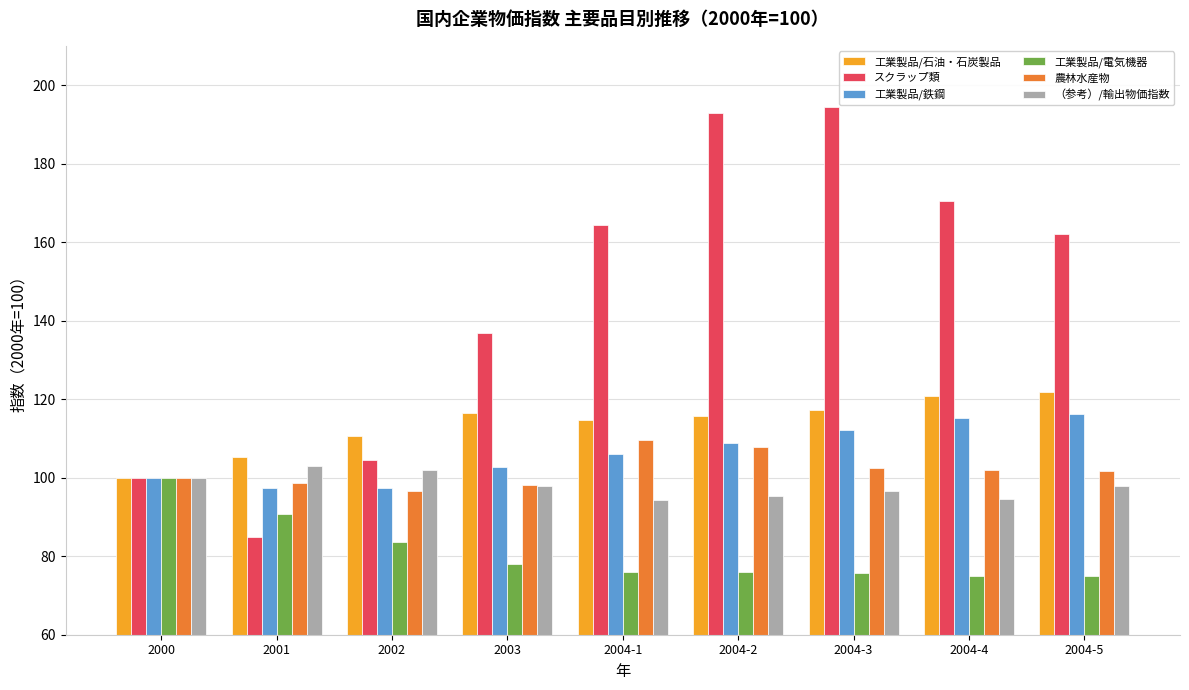

Is the value of 工業製品/電気機器 at 2004-5 greater than the value of スクラップ類 at 2002?

No